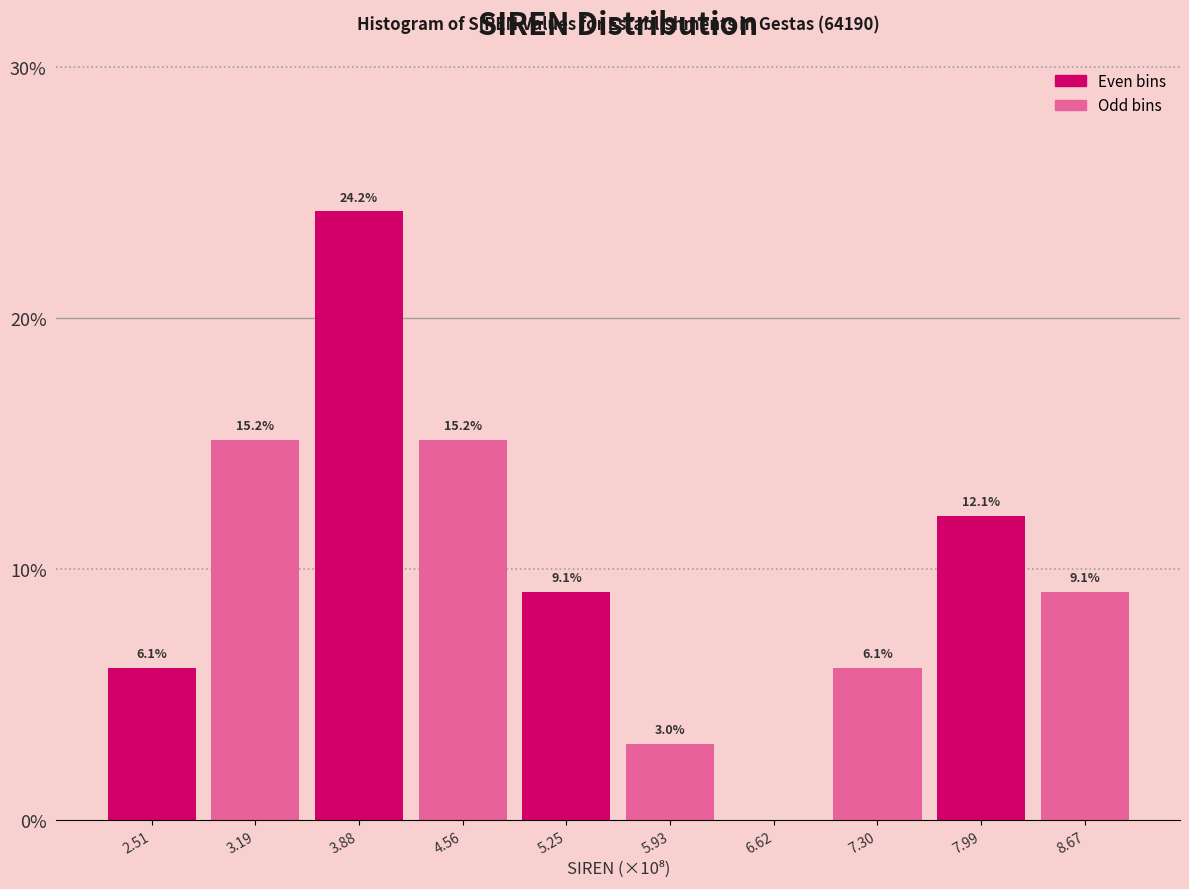

Reading left to right, list all the values displayed in this chart.

2.51=6.1	3.19=15.2	3.88=24.2	4.56=15.2	5.25=9.1	5.93=3.0	6.62=0.0	7.30=6.1	7.99=12.1	8.67=9.1